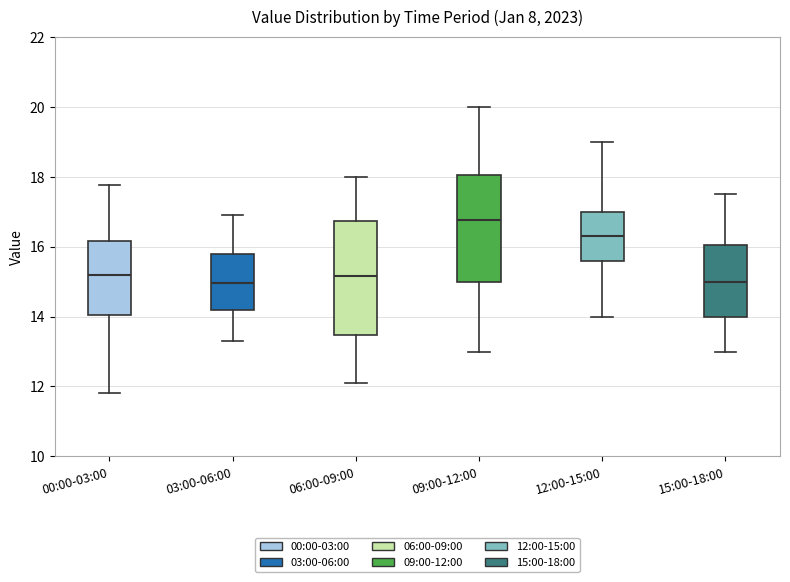

Which box is the tallest, from its lower edge to its upper edge?

06:00-09:00